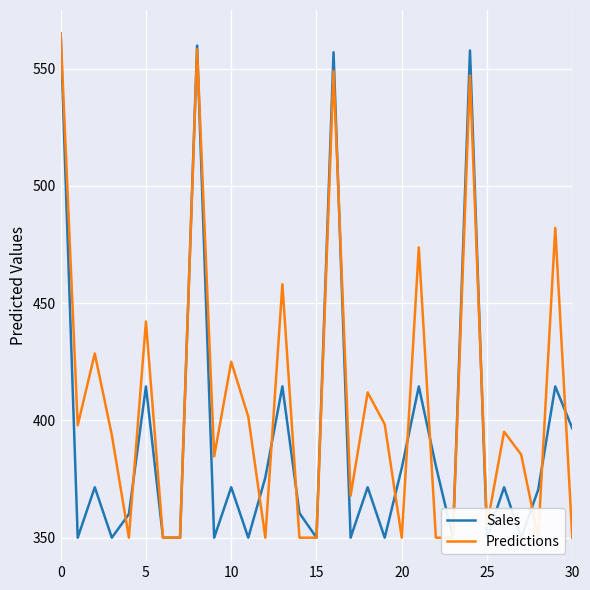

List the series in order of their peak value, lowest first.

Sales, Predictions